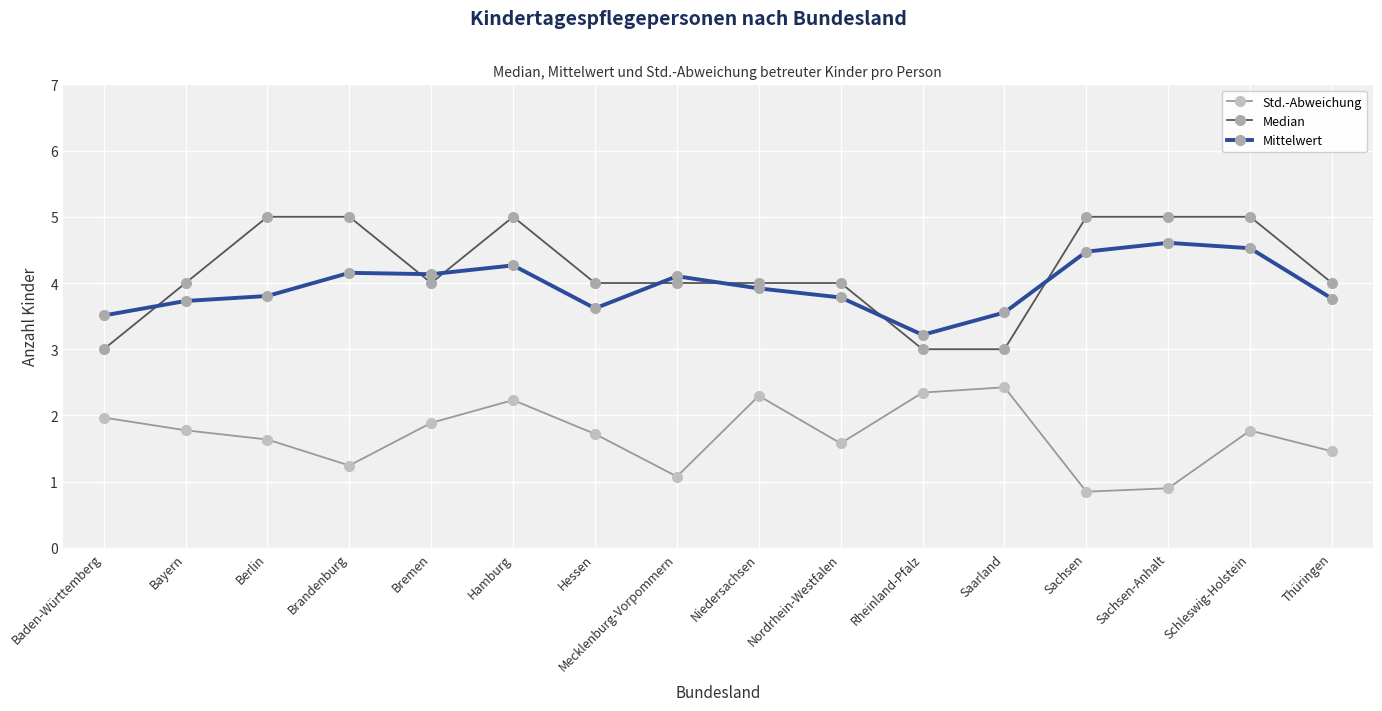

At which category is the sum across all series the highest?

Hamburg